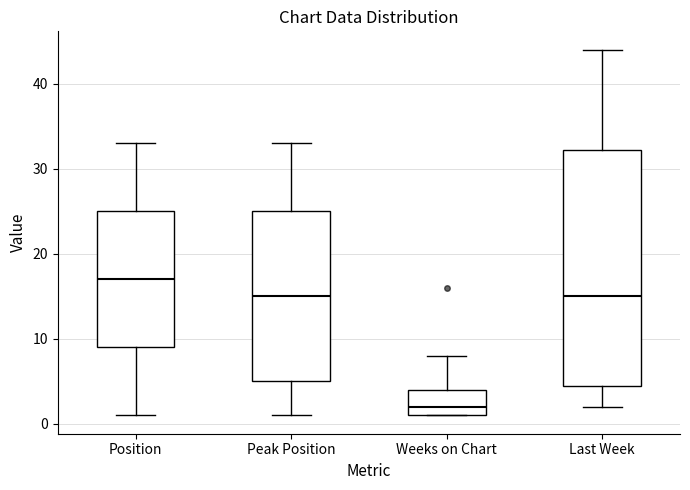

Comparing the boxes themselves (not the whiskers), which one is the tallest?

Last Week